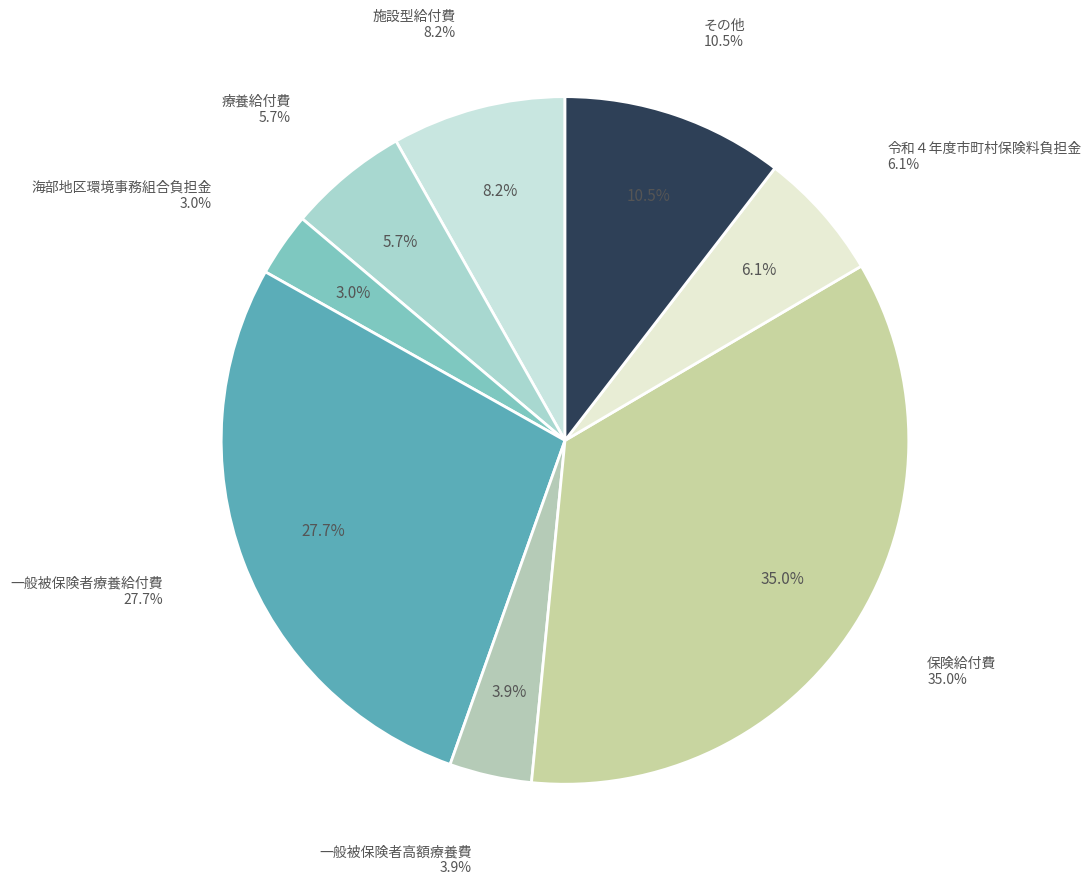

To the nearest percent, what is the average slice percentage?

12%